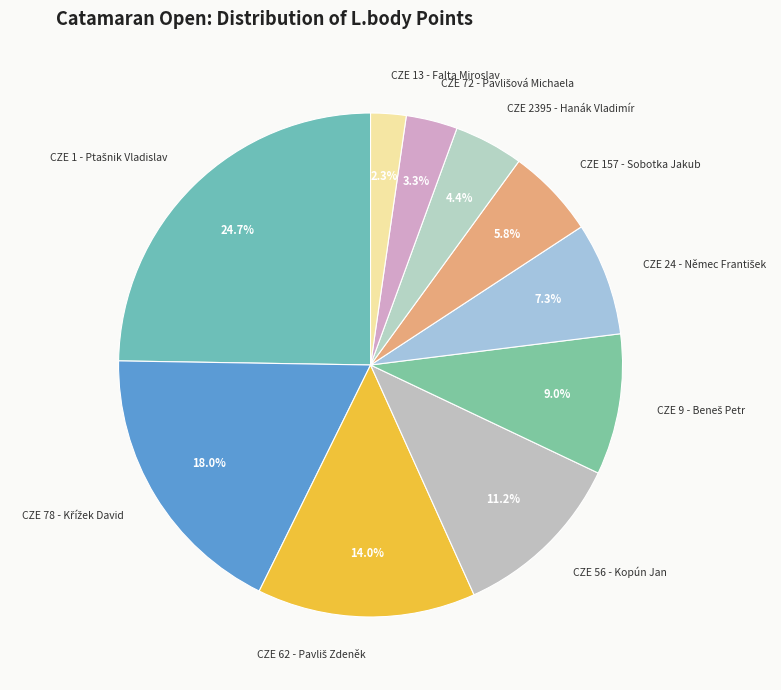

What is the smallest slice in the pie chart?

CZE 13 - Falta Miroslav